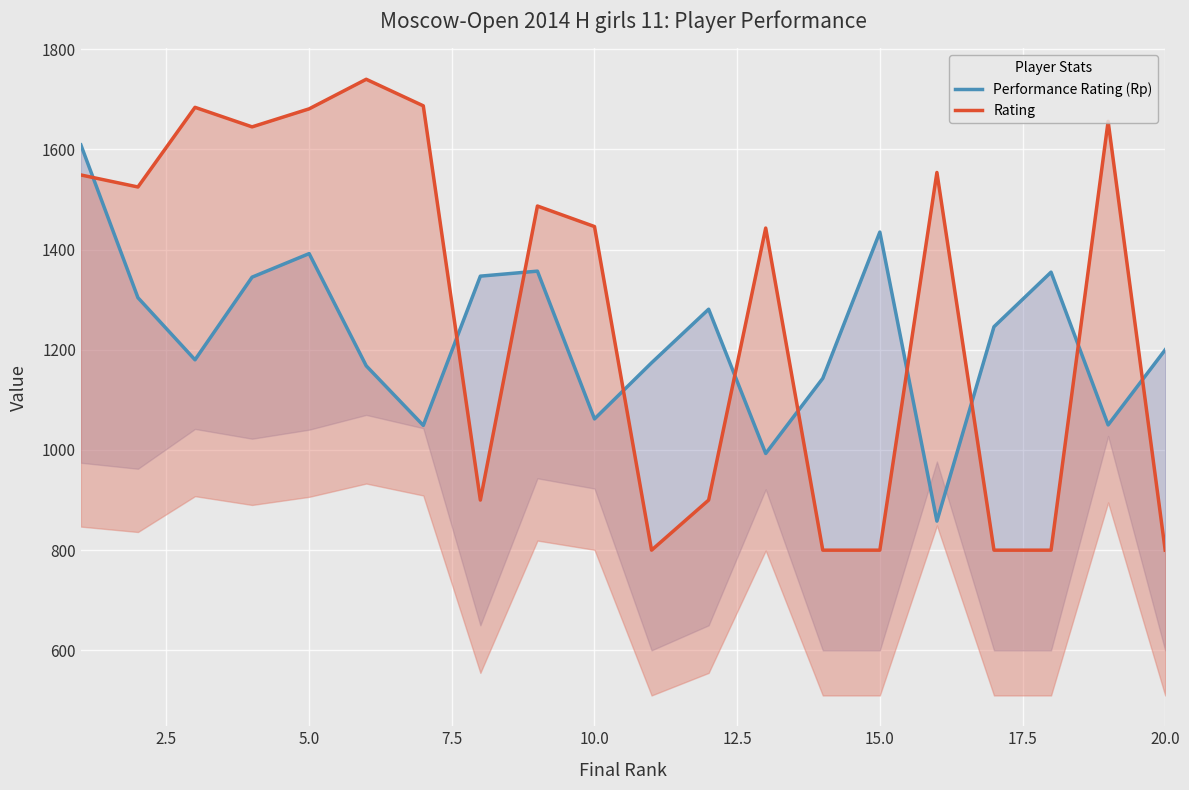

What is the difference between the maximum and minimum values in the Performance Rating (Rp) series?

751